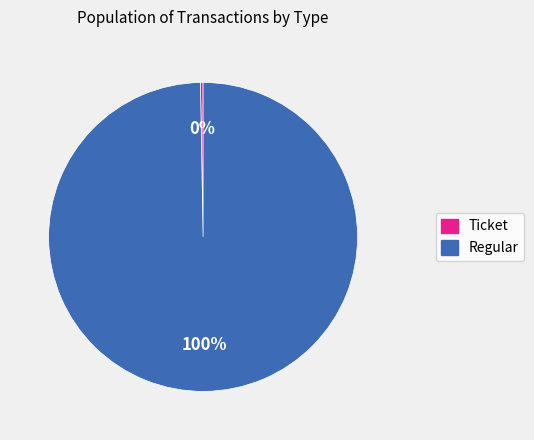

What is the largest slice in the pie chart?

Regular